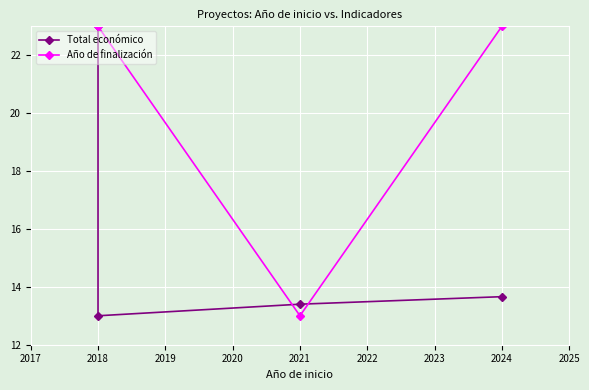

What is the maximum value shown in the chart?

23.0